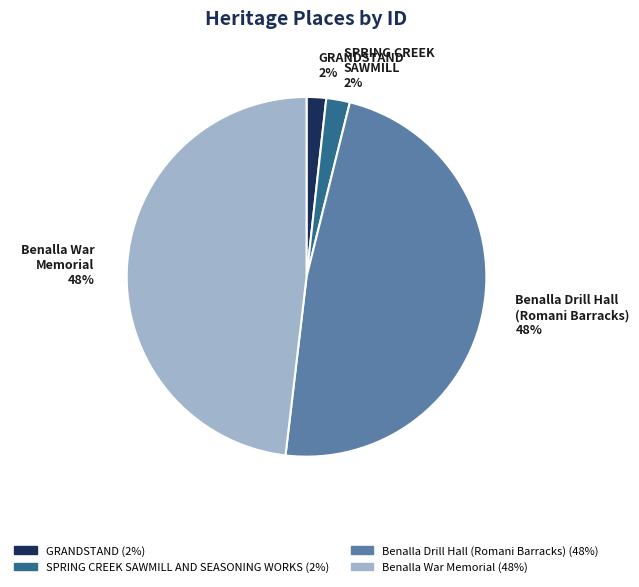

Does any single category account for the majority?

No